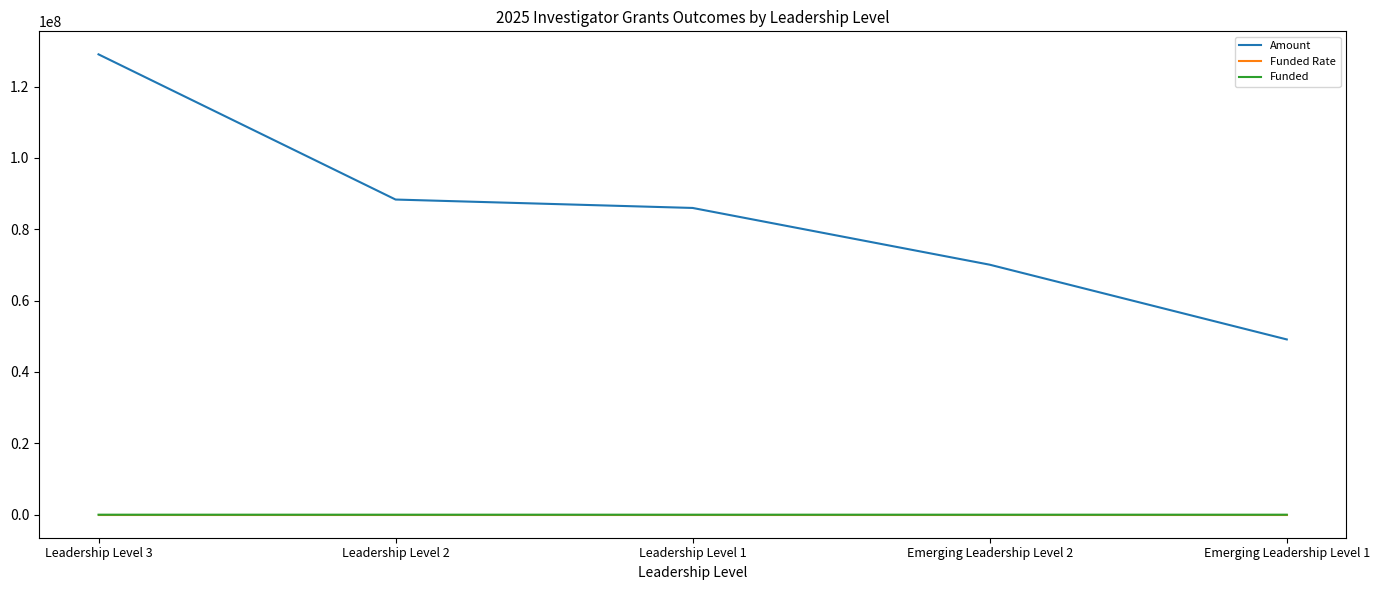

At which category is the sum across all series the highest?

Leadership Level 3